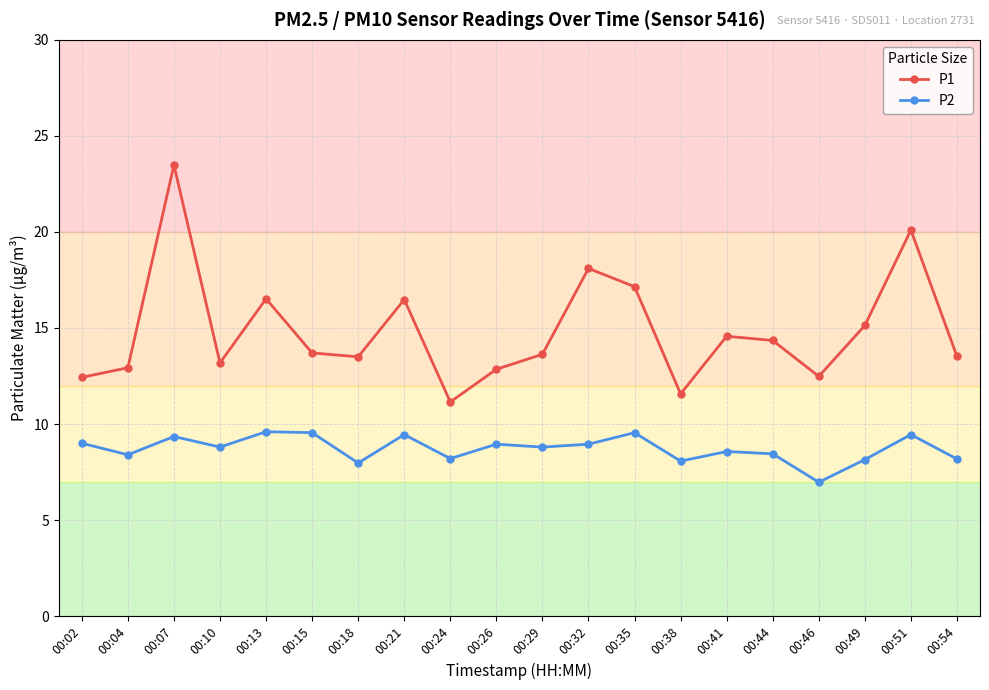

What is the smallest value displayed?

7.0